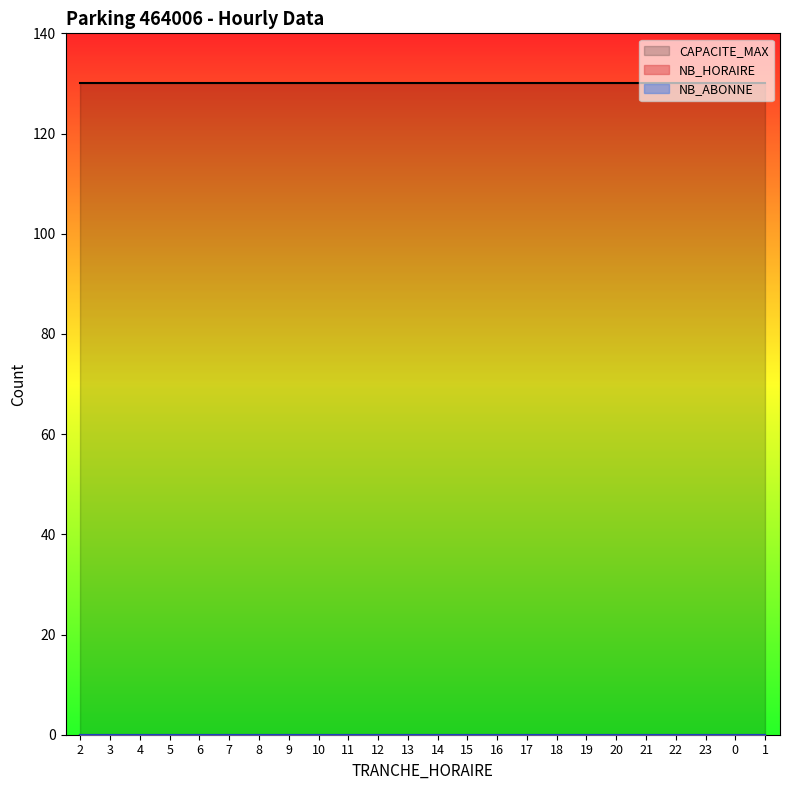

What is the highest value of the TRANCHE_HORAIRE series?

23